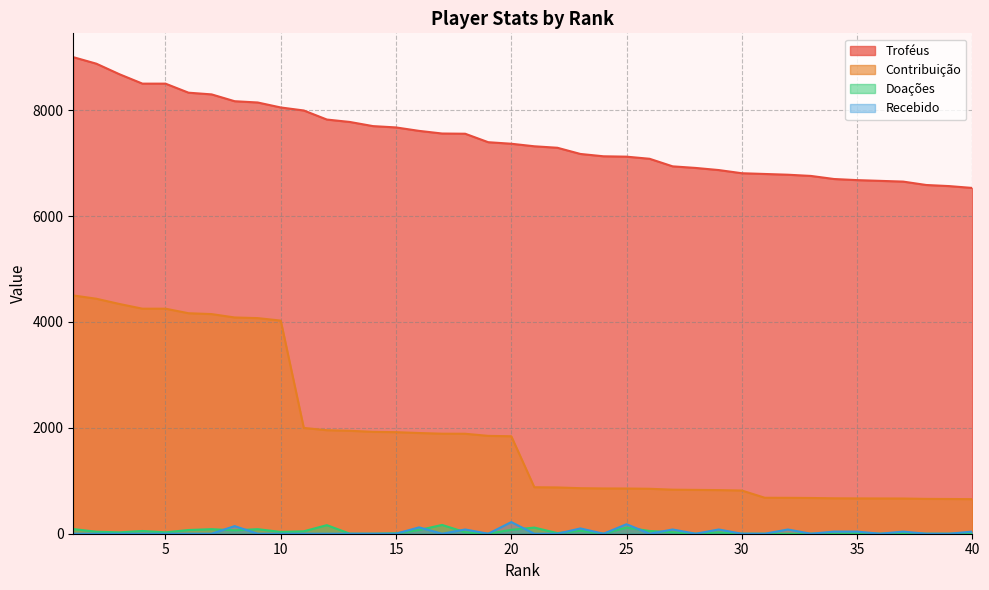

What are all the series names shown in the legend?

Troféus, Contribuição, Doações, Recebido